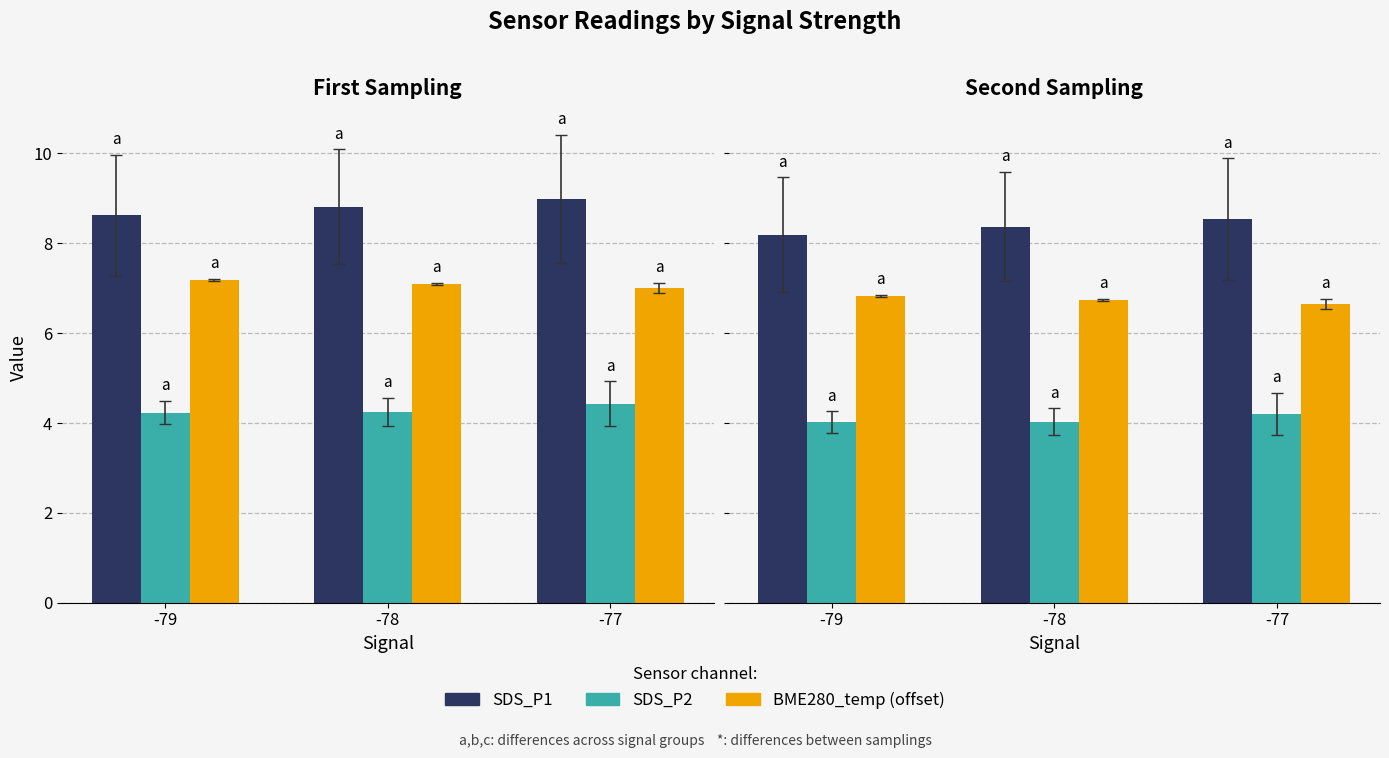

Is the value of BME280_temp (offset) at -79 greater than the value of SDS_P2 at -79?

Yes